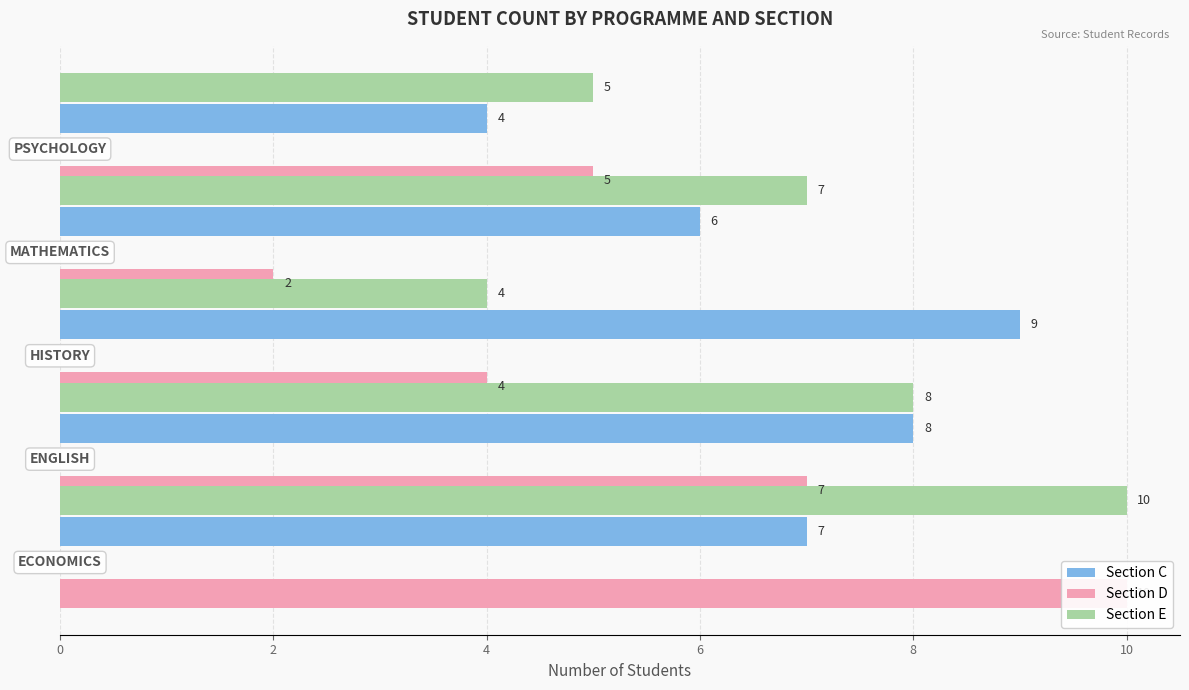

What is the value of the Section D bar at the 2nd from the left?

7